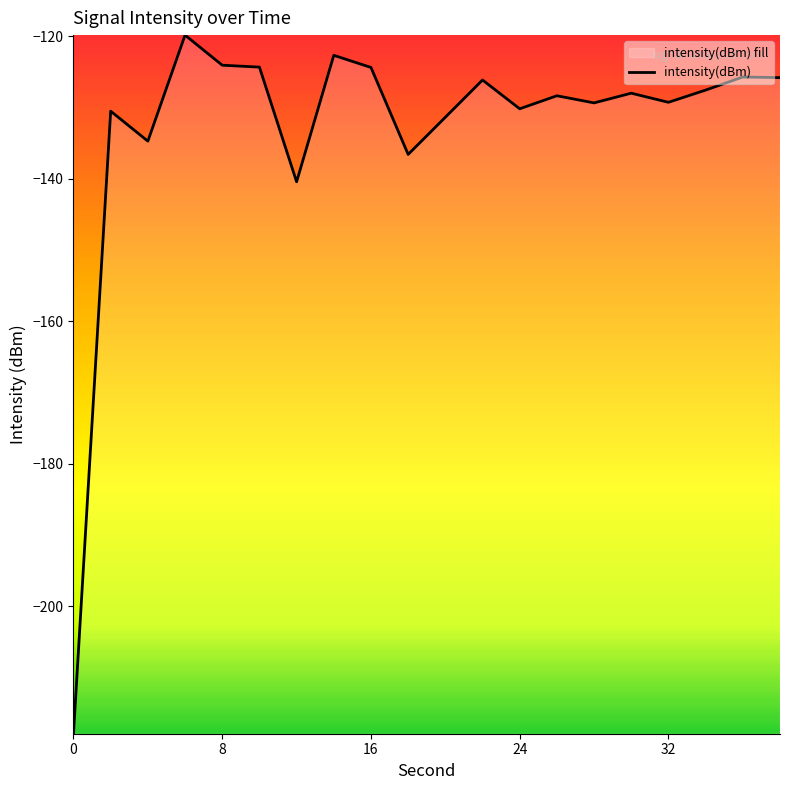

Is it true that the value at 0 is -82.0?

False